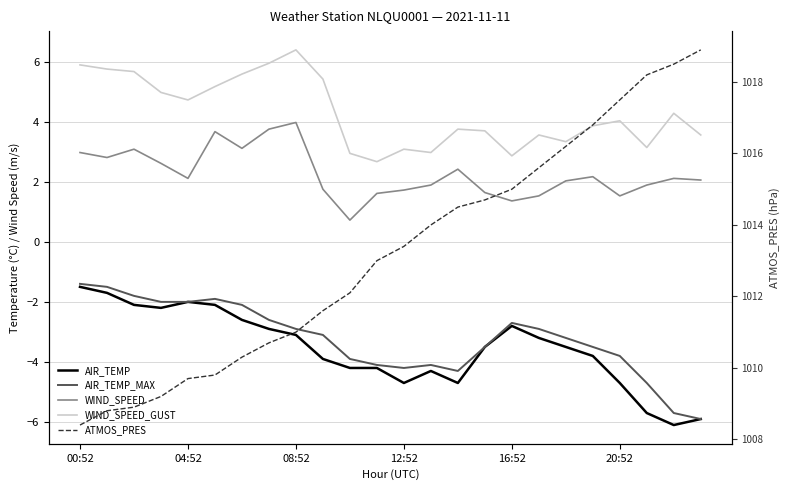

Which category has the highest value in the WIND_SPEED_GUST series?

08:52